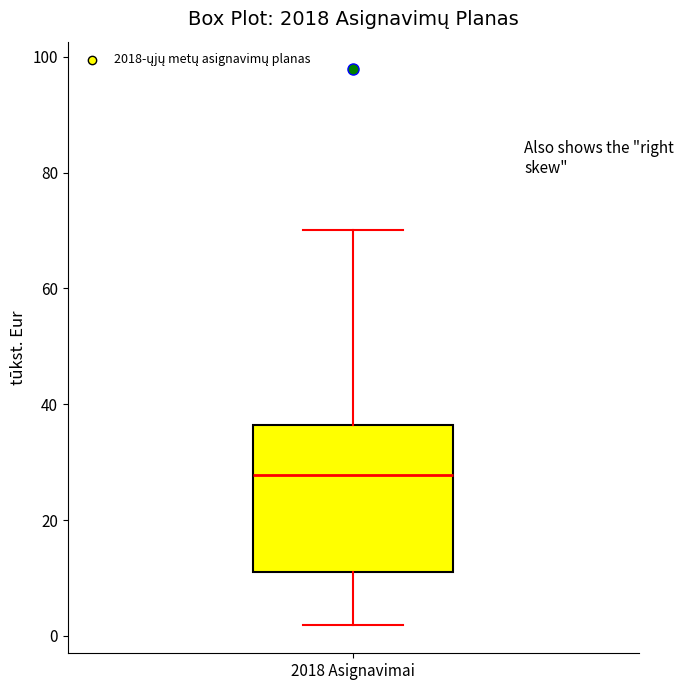

Read this box plot against the y-axis: the position of the median line, the range covered by the box, and the ends of both whiskers. The values are not printed on the chart, so give them approximately, as read against the axis.

median 28, box 12 to 36, whiskers 2 to 70